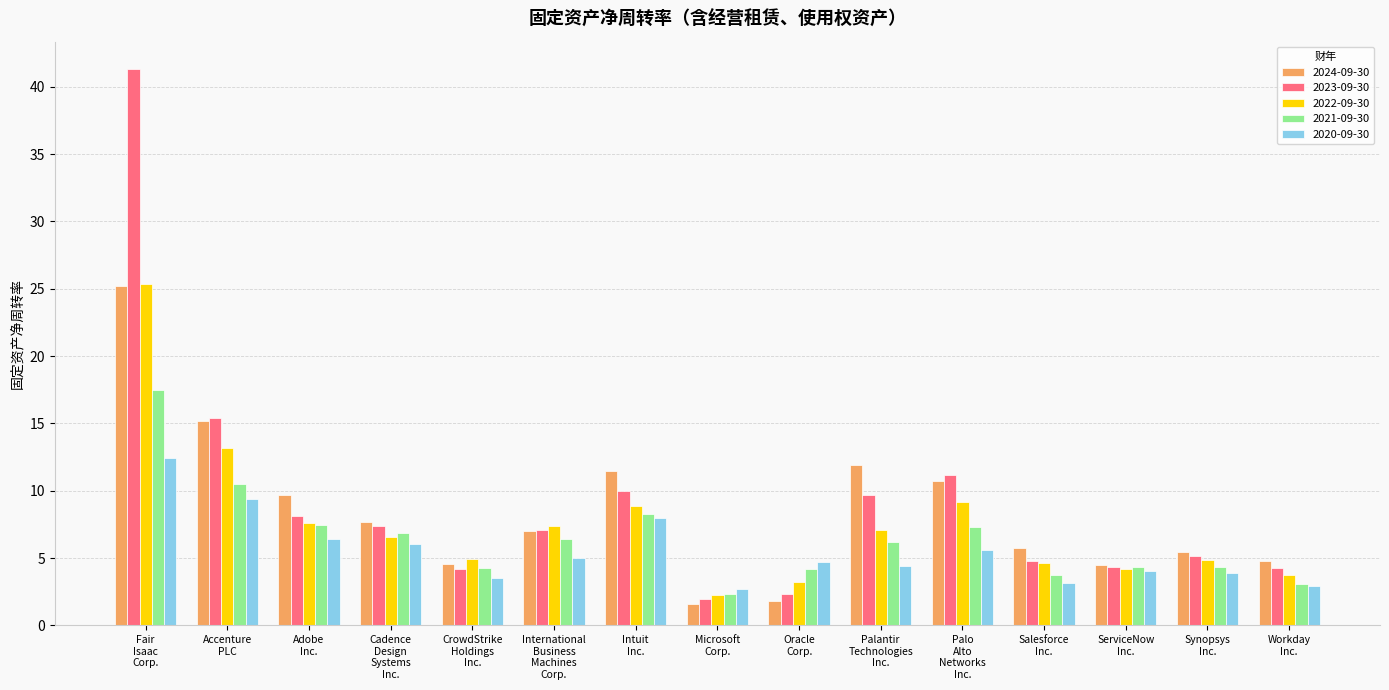

How many bars are there in each group?

5